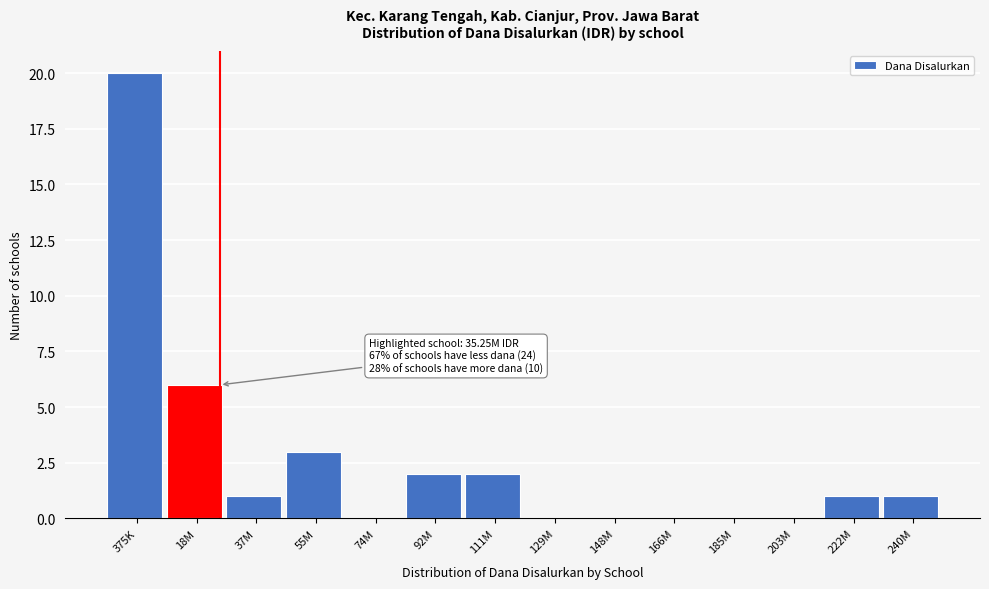

Reading left to right, extract all data points from this chart.

375K=20	18M=6	37M=1	55M=3	74M=0	92M=2	111M=2	129M=0	148M=0	166M=0	185M=0	203M=0	222M=1	240M=1